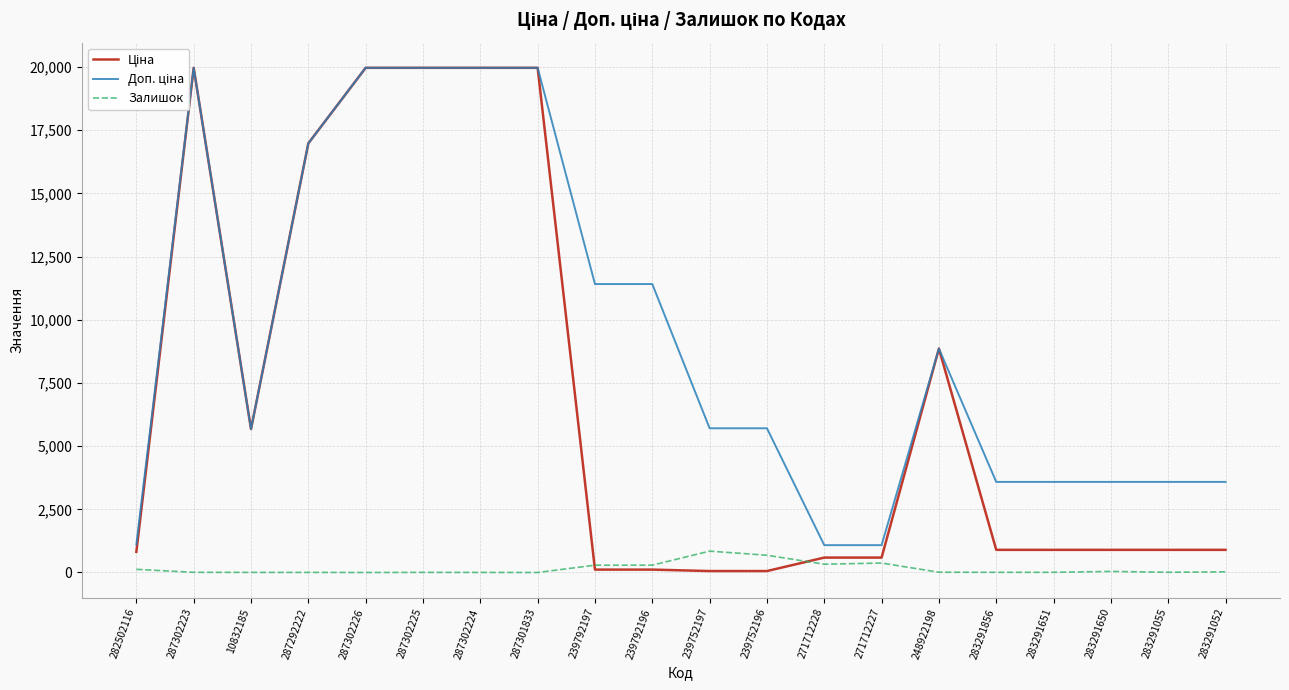

How many times do Залишок and Ціна cross each other?

2